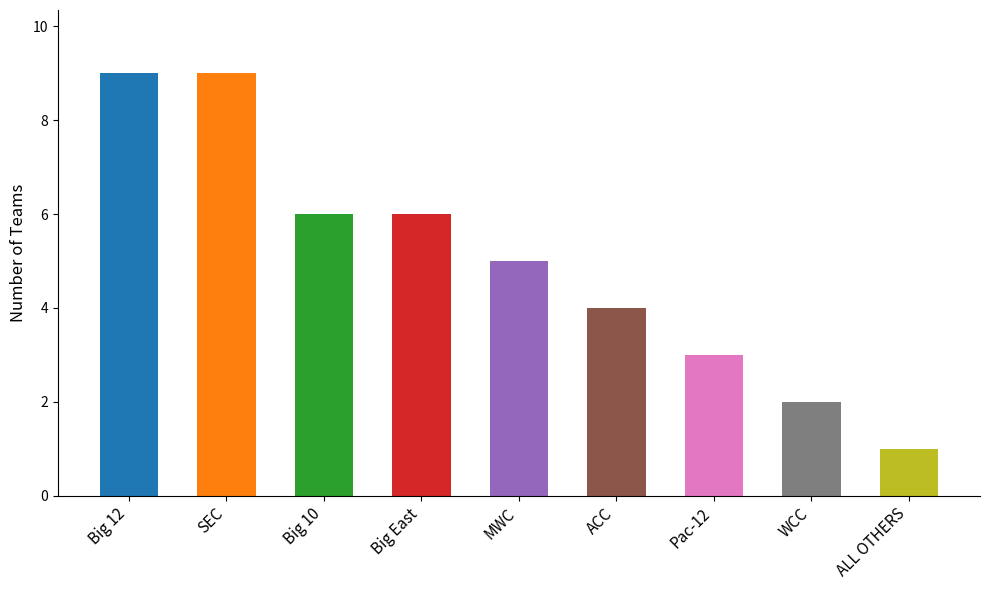

How many bars are there in total?

9